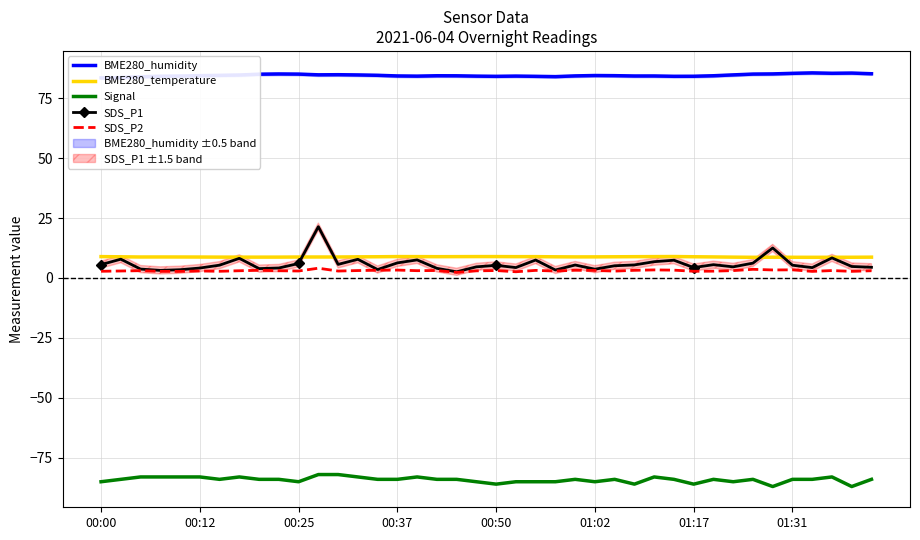

What are all the series names shown in the legend?

BME280_humidity, BME280_temperature, Signal, SDS_P1, SDS_P2